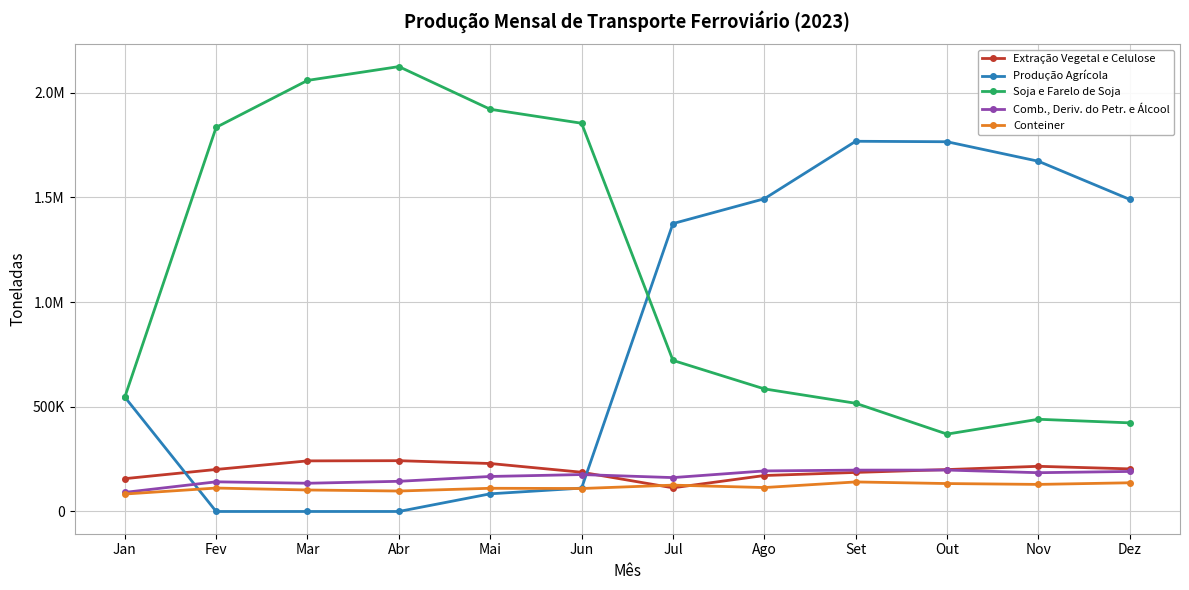

Is this an area chart (filled region under the line)?

No